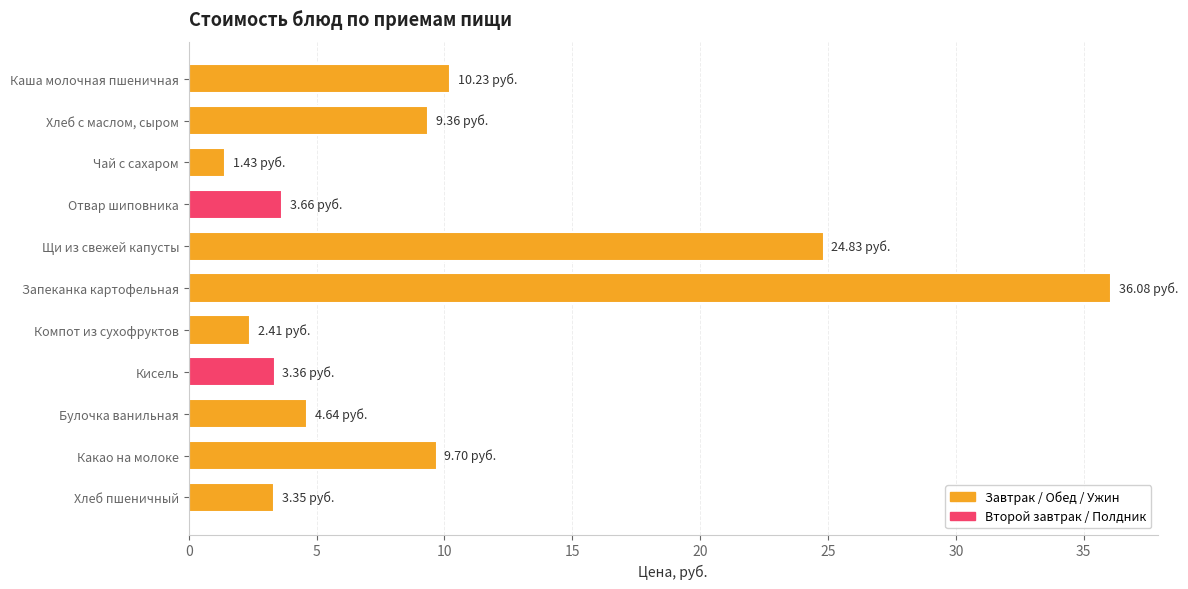

Where is the data nearest to the value 18?

Щи из свежей капусты